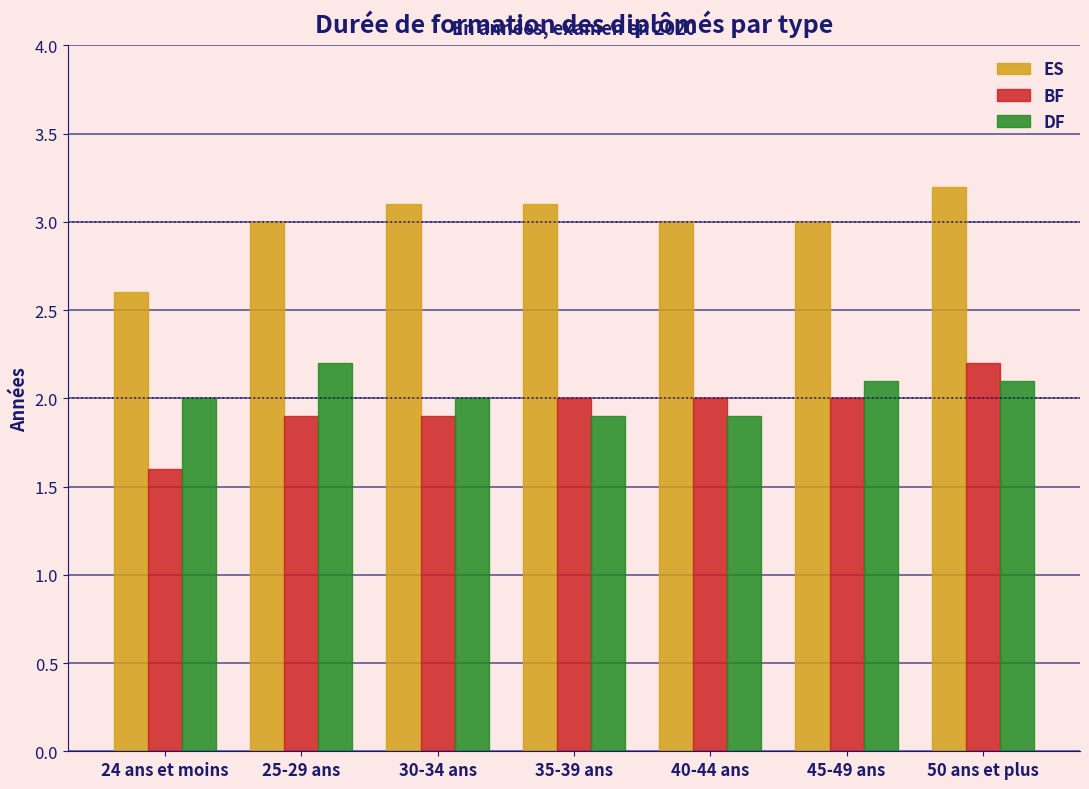

Reading left to right, transcribe all the data shown in this chart.

ES: 2.6	3.0	3.1	3.1	3.0	3.0	3.2
BF: 1.6	1.9	1.9	2.0	2.0	2.0	2.2
DF: 2.0	2.2	2.0	1.9	1.9	2.1	2.1